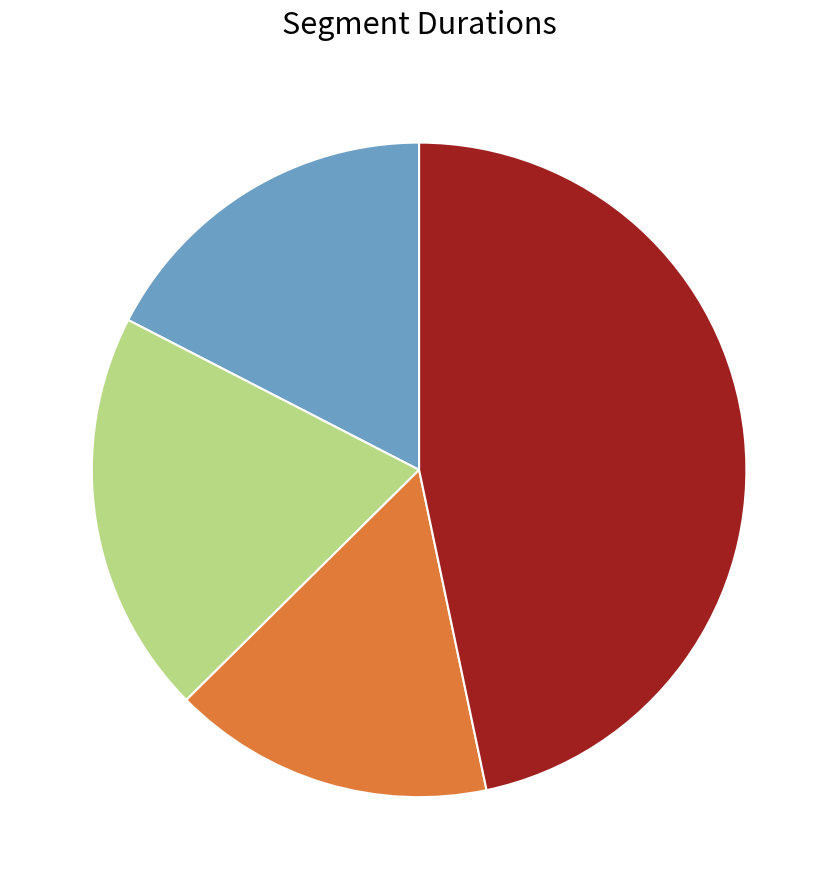

Is there any slice that represents more than half of the pie?

No